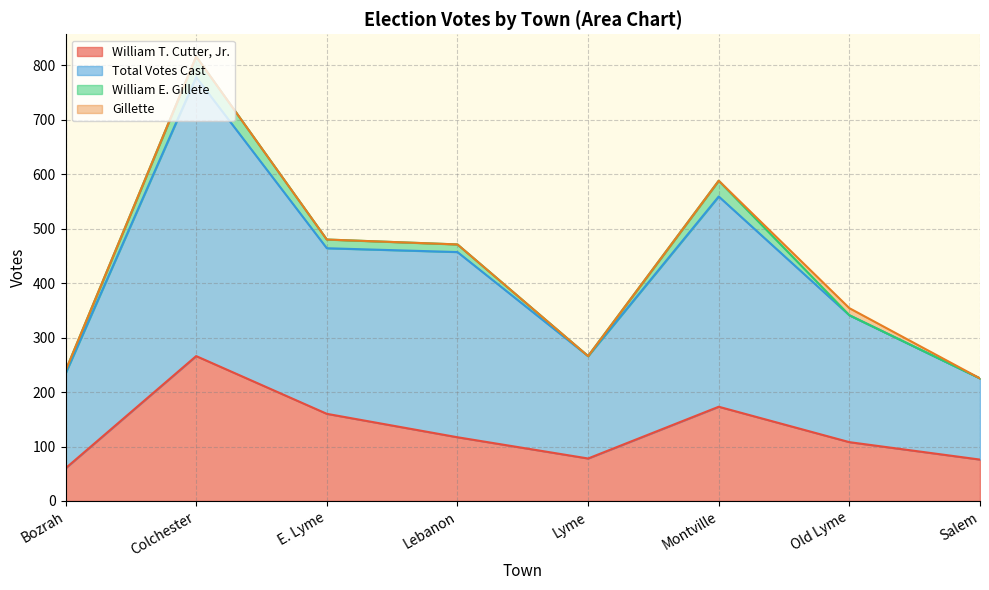

How many interior local valleys does the Total Votes Cast series have?

1